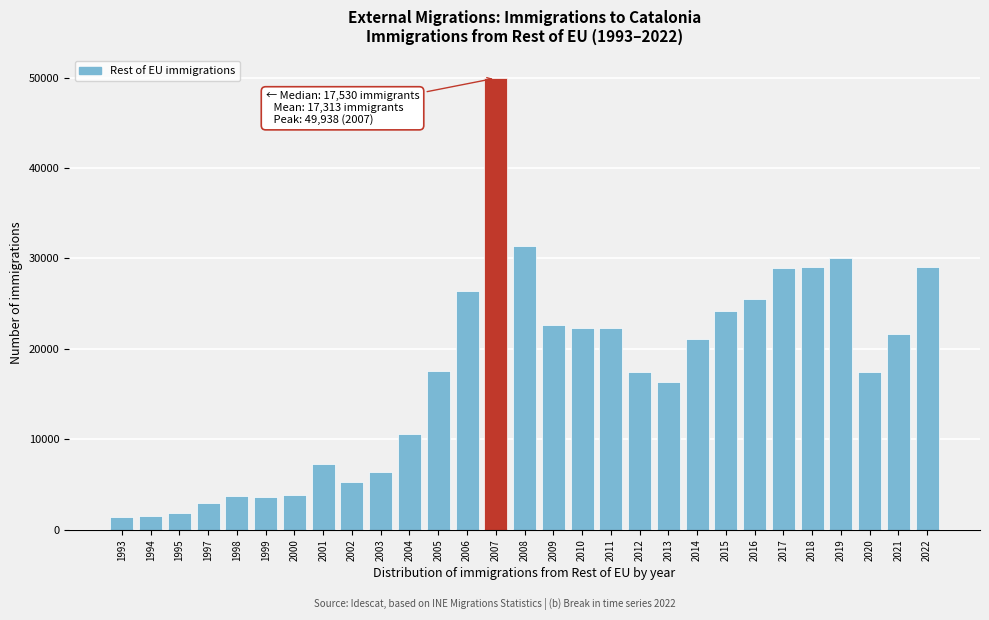

What is the value of the 1st bar from the left?

1406